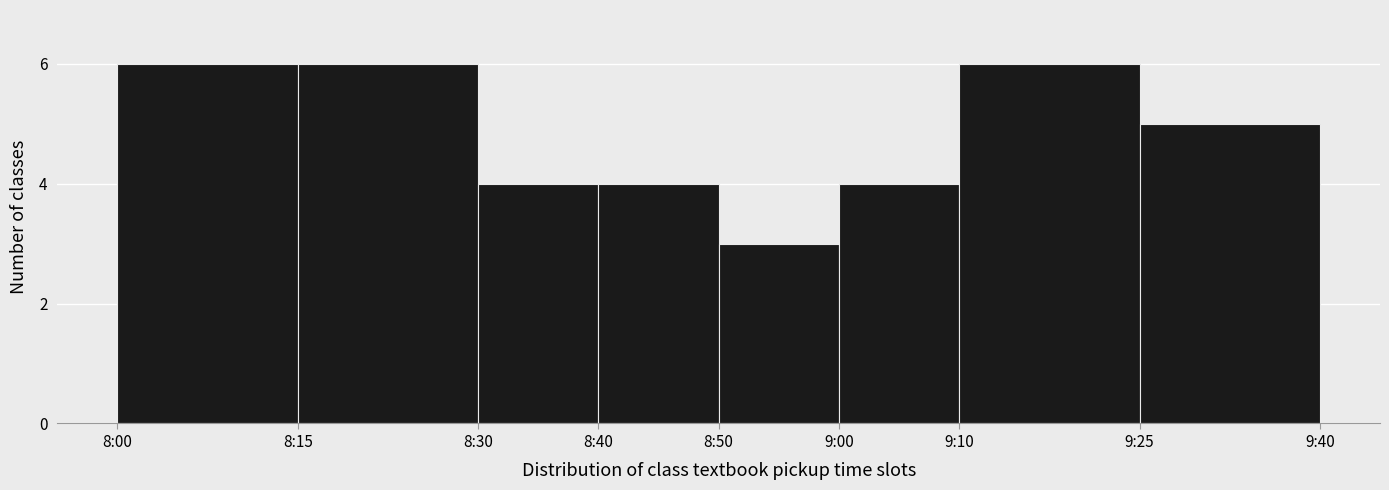

Reading right to left, list all the values displayed in this chart.

9:25=5	9:10=6	9:00=4	8:50=3	8:40=4	8:30=4	8:15=6	8:00=6